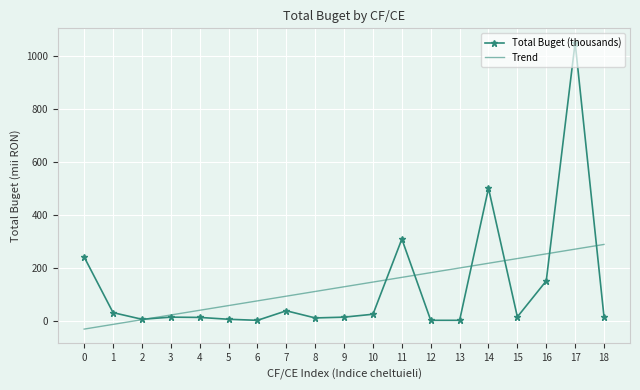

Rank the series by their maximum value, from highest to lowest.

Total Buget (thousands), Trend